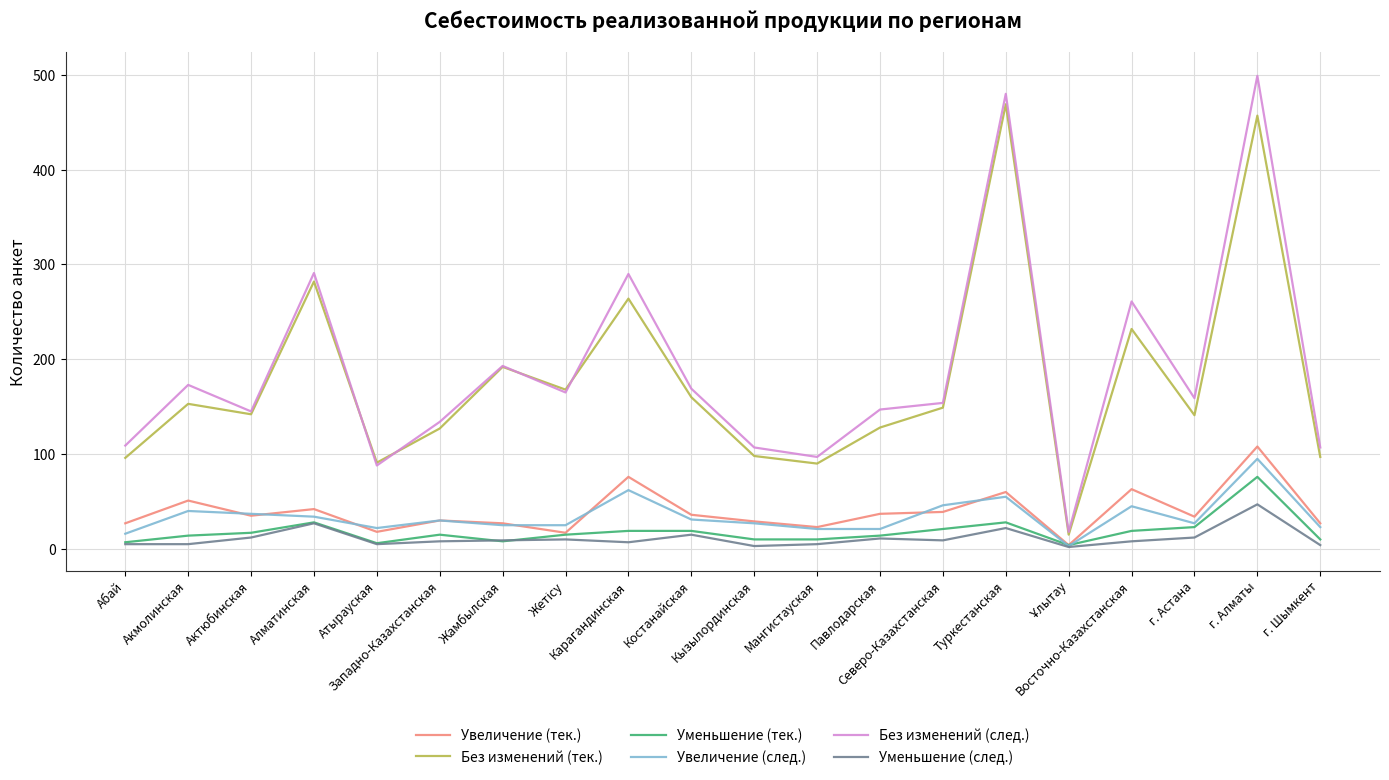

Which series has the largest total across all categories?

Без изменений (след.)